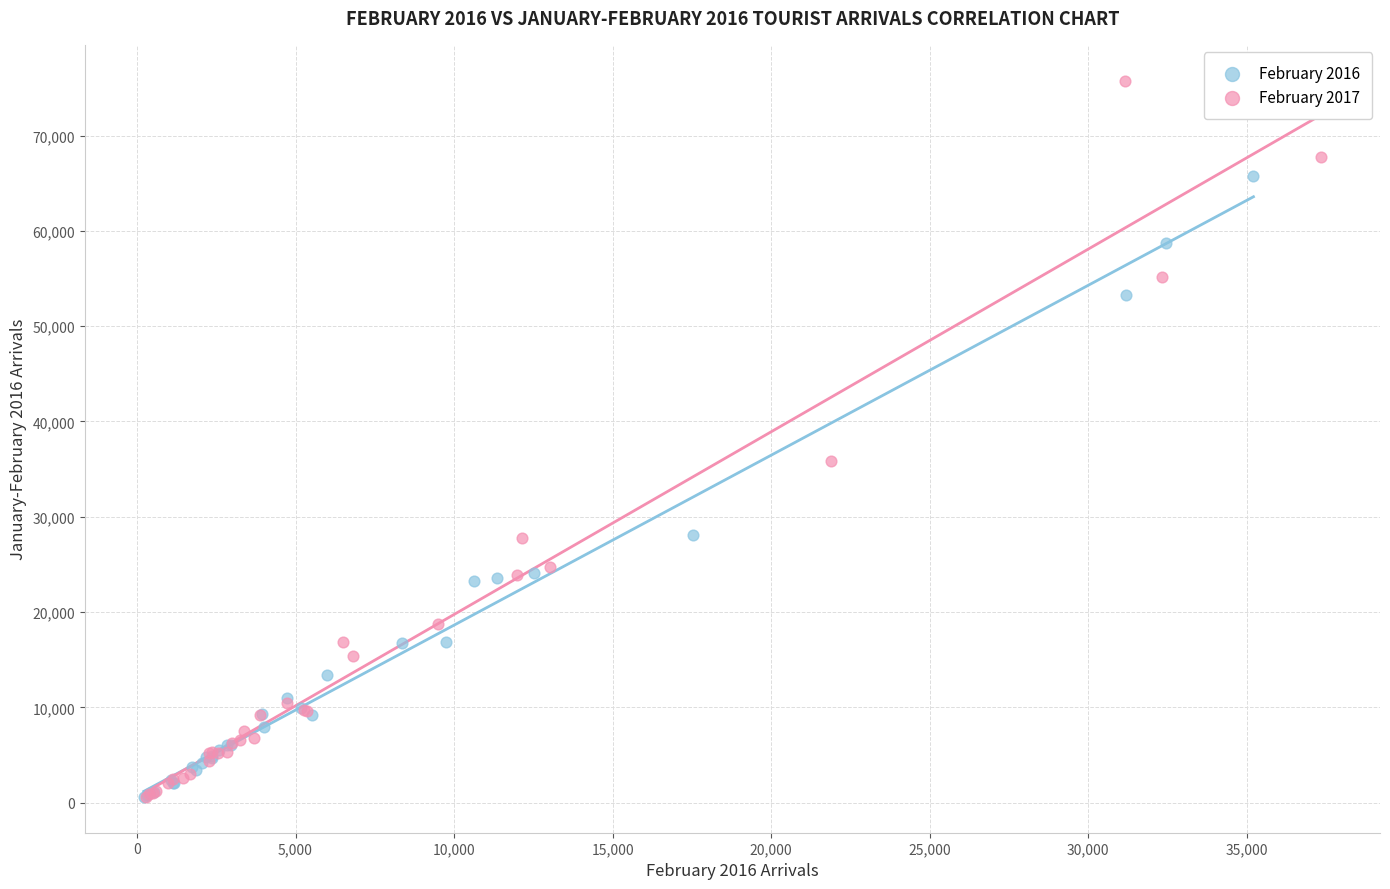

Which series contains the highest Y value?

February 2017